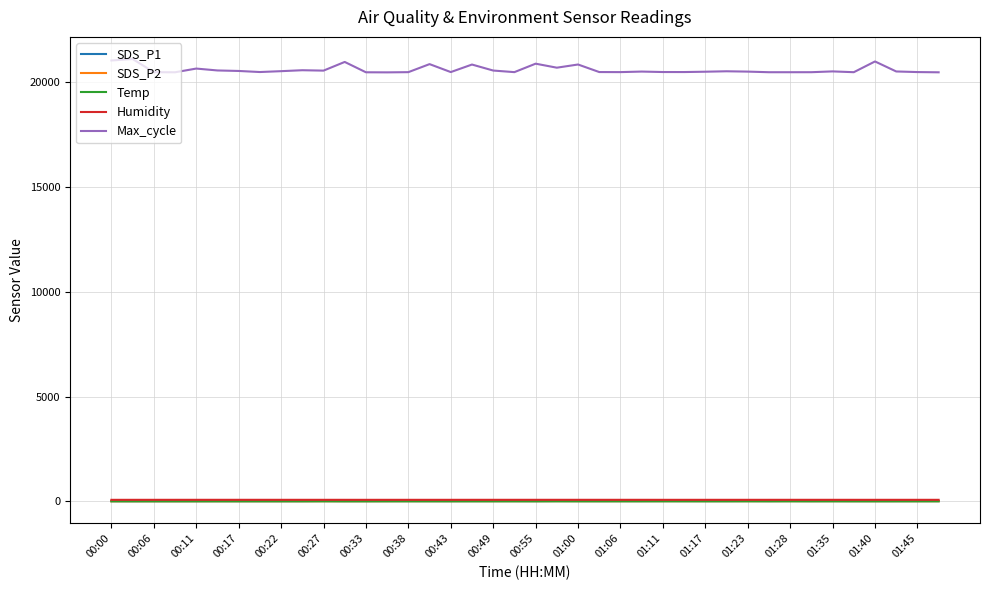

True or false: Temp and SDS_P1 cross at least once.

False